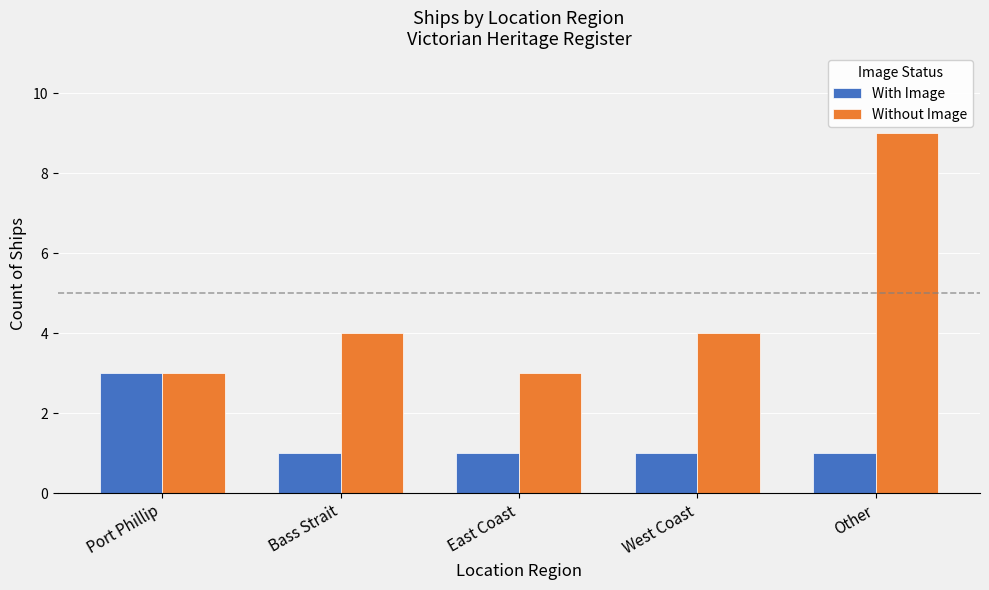

The value of Without Image at West Coast is 4. True or false?

True